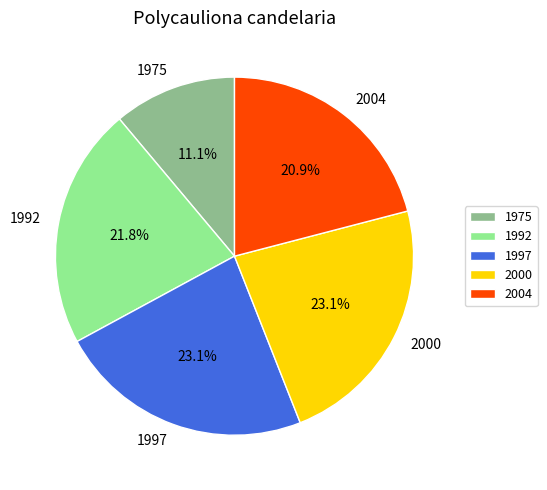

Does 2004 account for over 50% of the chart?

No